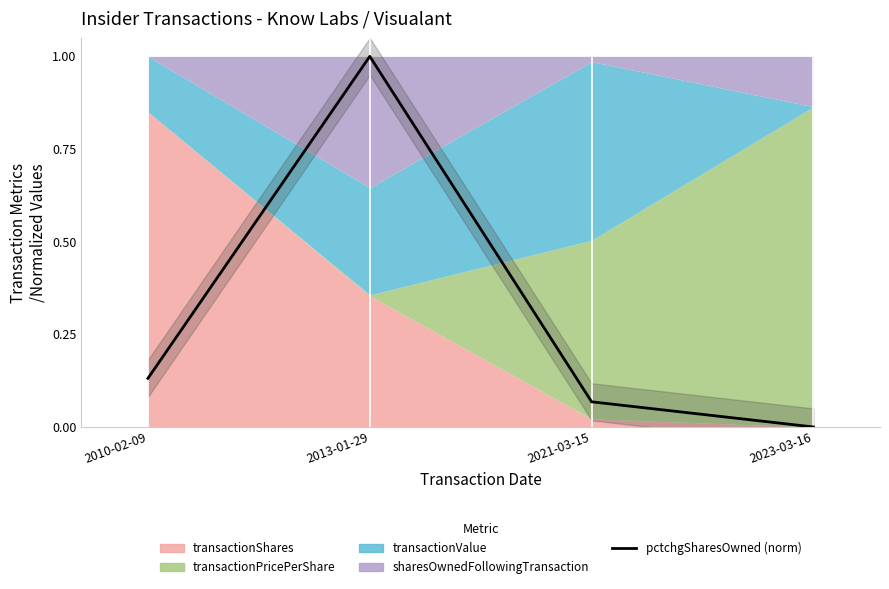

Is it true that the value at 2023-03-16 is 0.0?

True